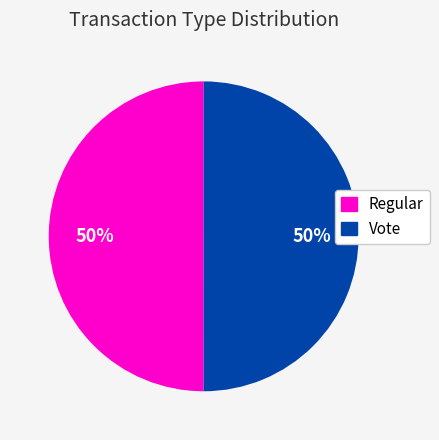

The Vote slice represents 60% of the pie. True or false?

False